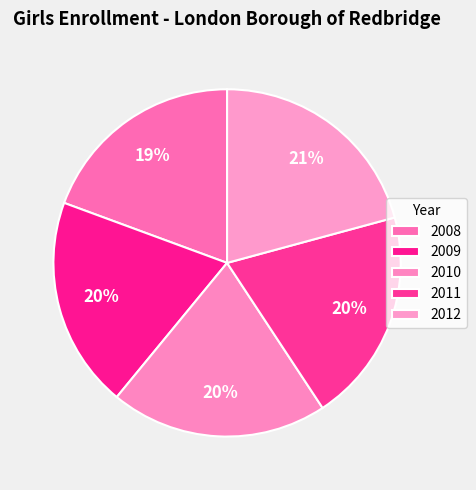

True or false: 2008 accounts for 19% of the total.

True